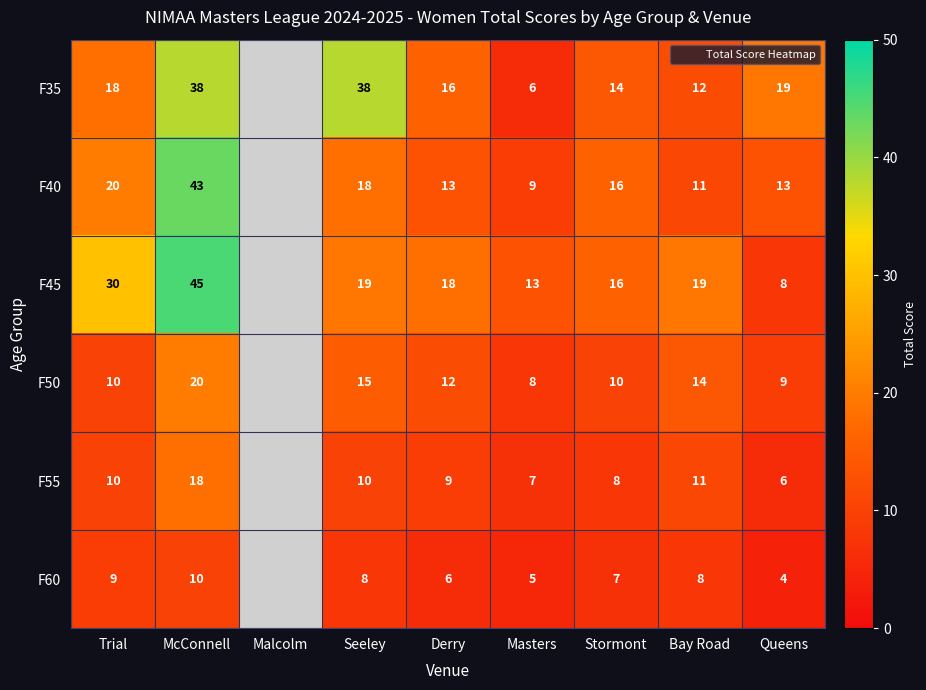

Is it true that F35 equals 38 at McConnell?

True